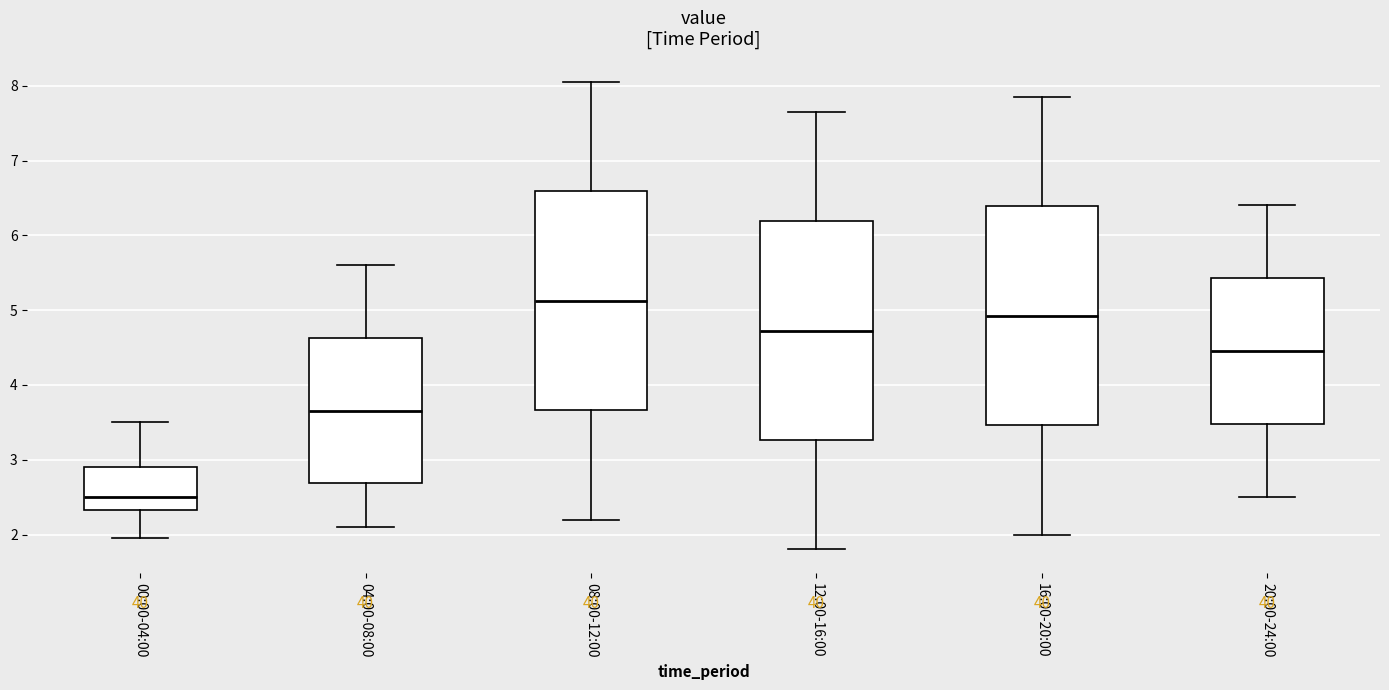

Where does the median line of the box for 12:00-16:00 sit on the y-axis? The values are not printed on the chart, so give them approximately, as read against the axis.

4.7